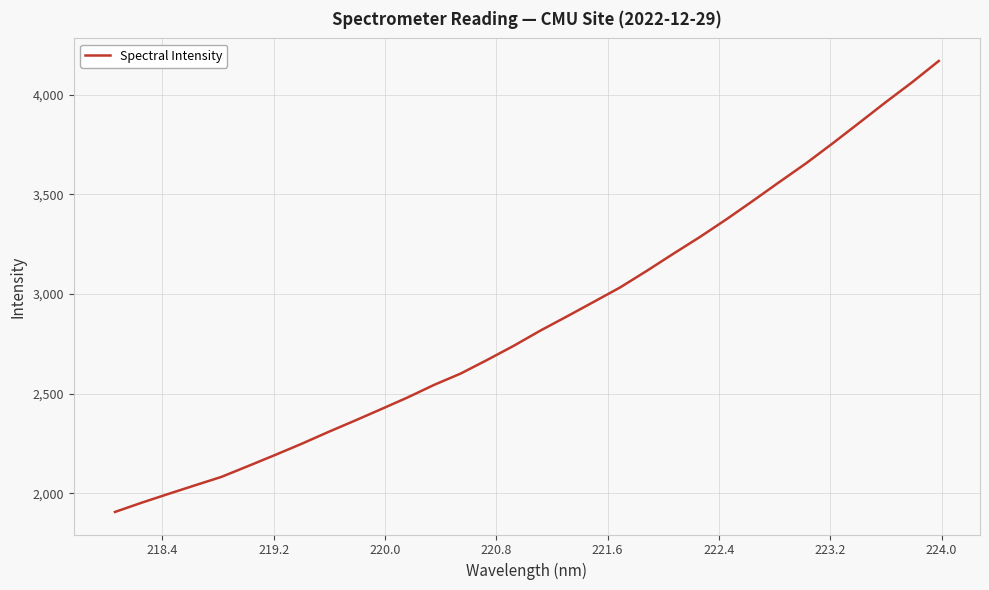

What is the difference between the maximum and minimum values?

2262.3